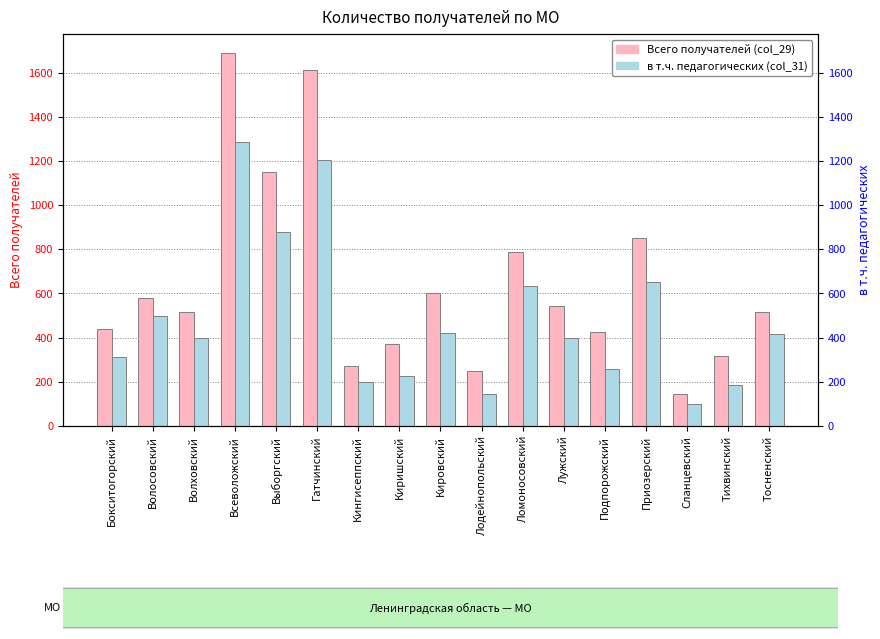

Read the в т.ч. педагогических (col_31) value at Тихвинский.

187